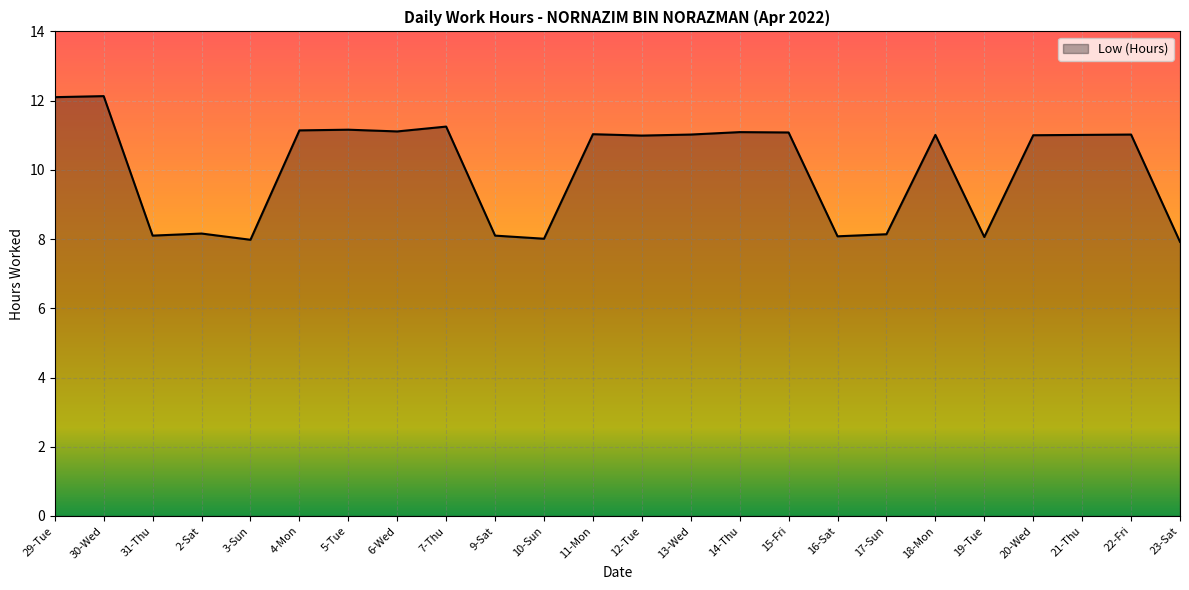

What is the change in value from 9-Sat to 14-Thu?

+3.0